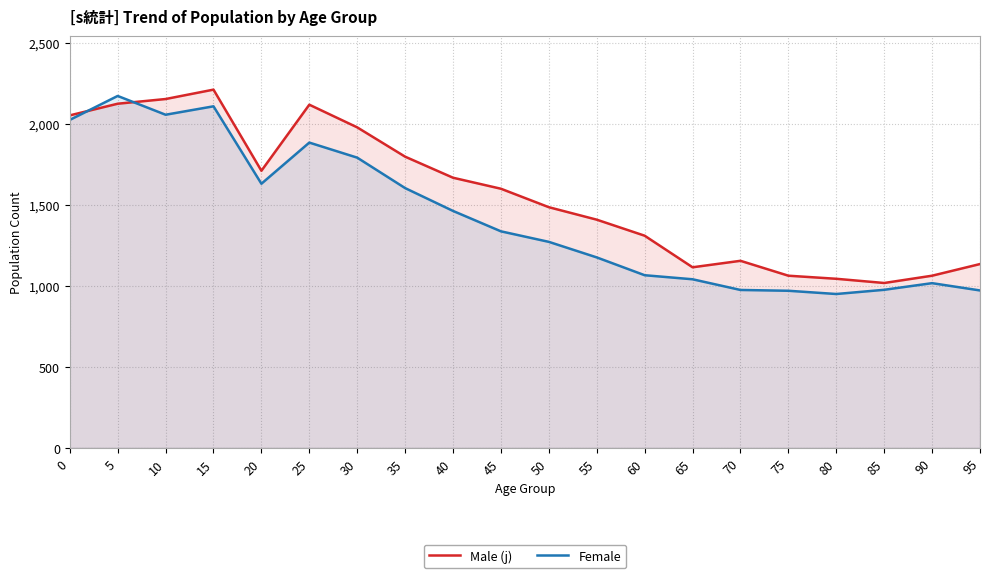

How many values in the Male (j) series are below 1600?

10